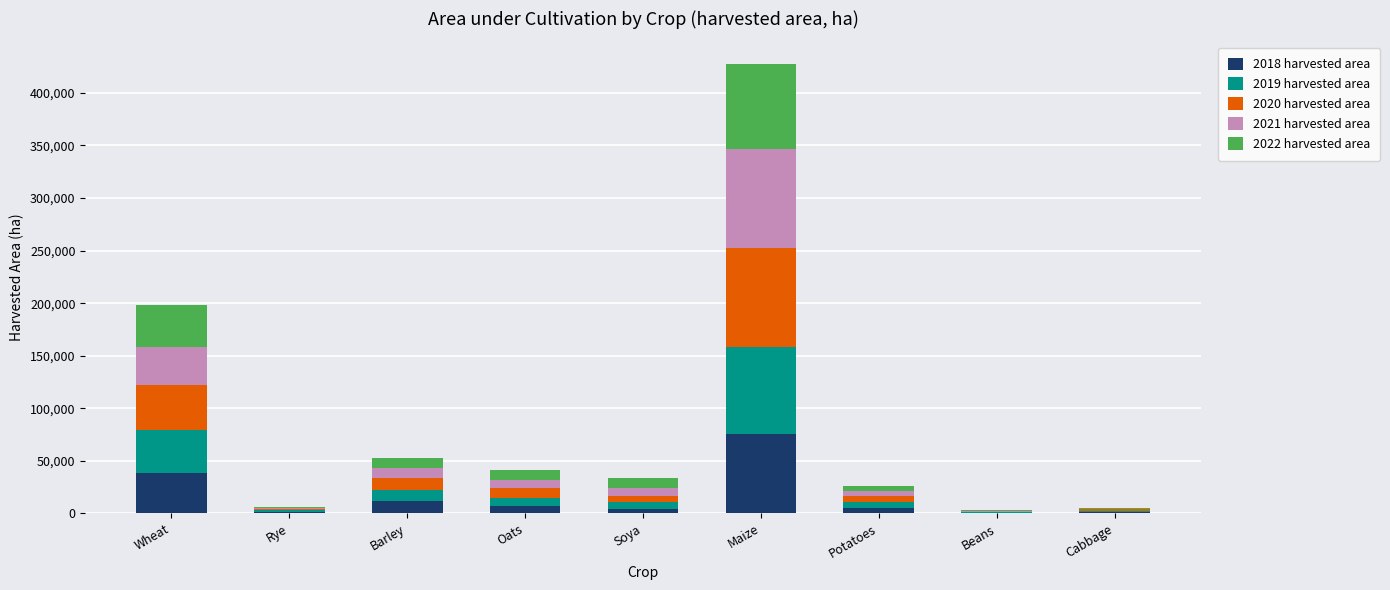

At which category is the sum across all series the highest?

Maize